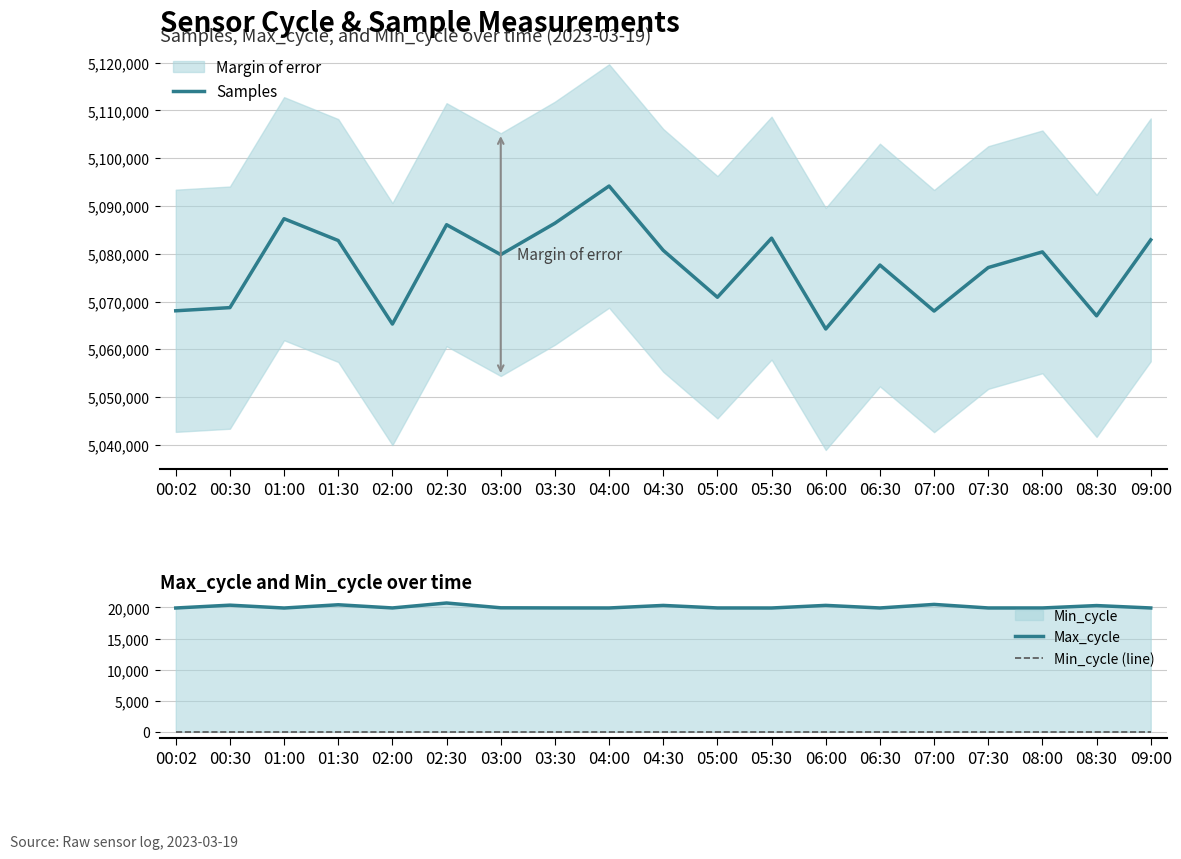

True or false: Samples and Min_cycle (line) intersect in this chart.

False